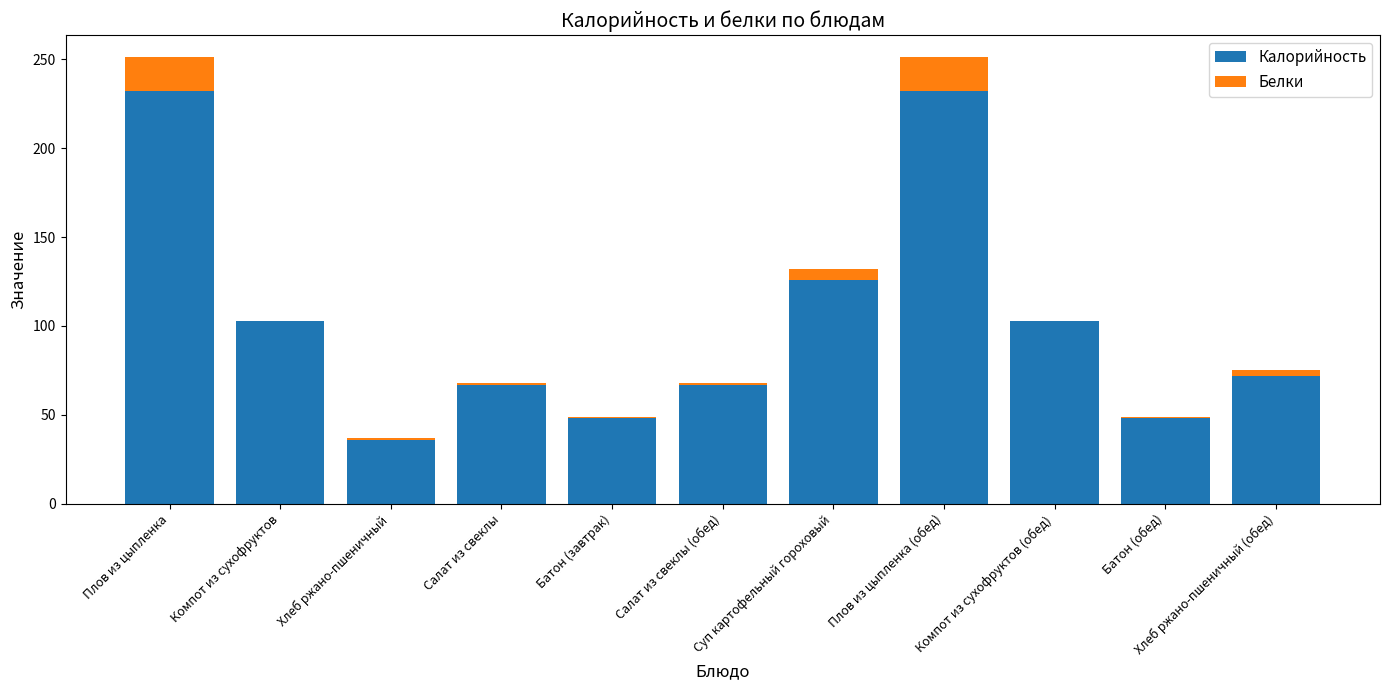

Is it true that Калорийность equals 183 at Суп картофельный гороховый?

False